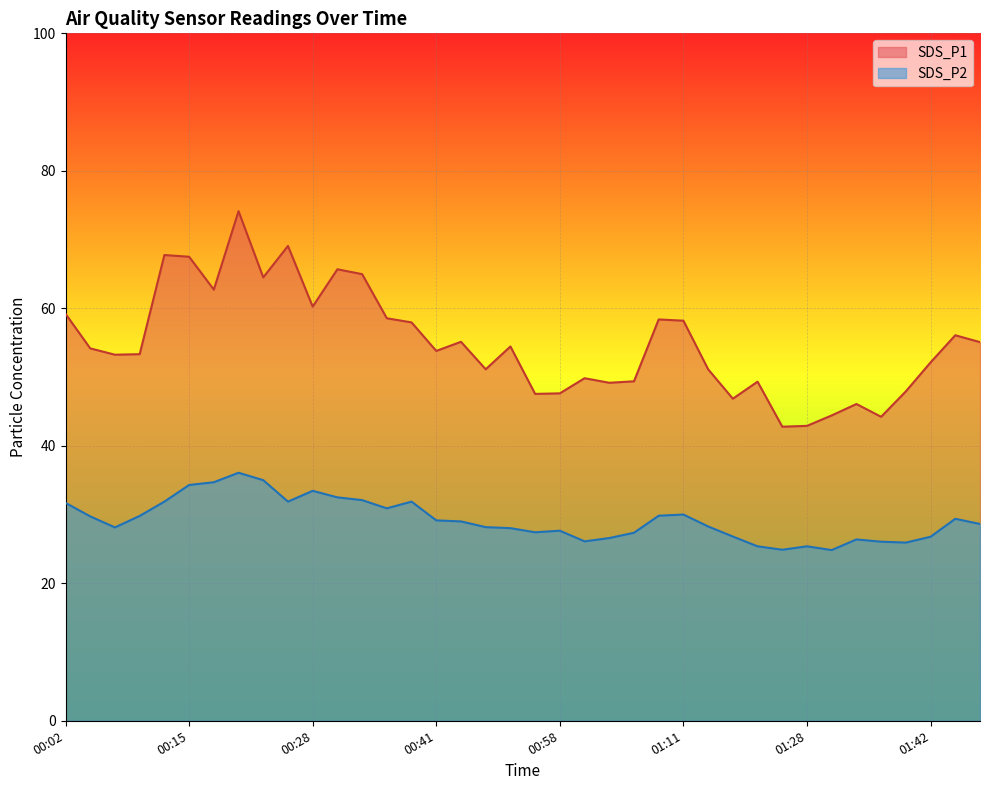

True or false: SDS_P2 and SDS_P1 intersect in this chart.

False